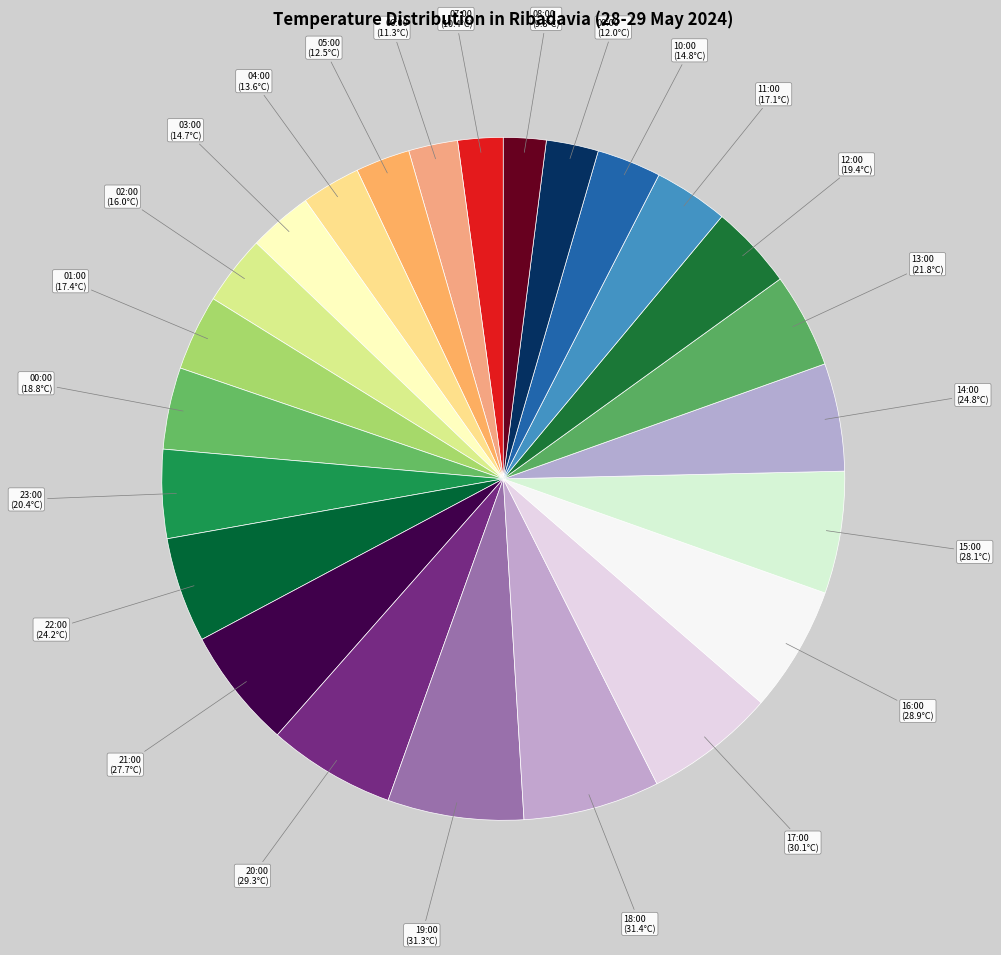

Is the sum of 01:00 and 13:00 greater than half?

No